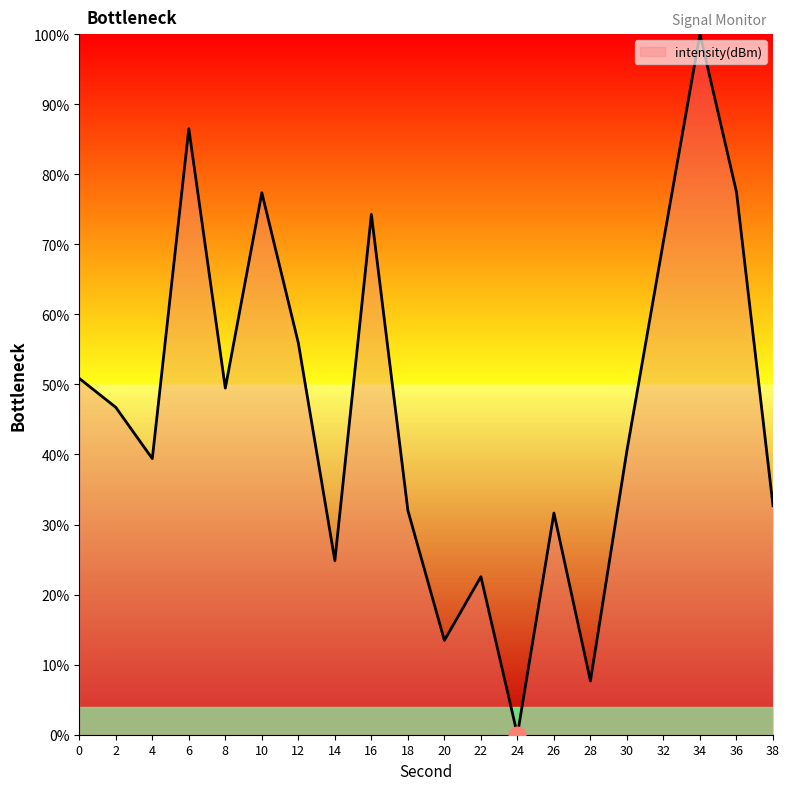

How many series are shown in this chart?

1